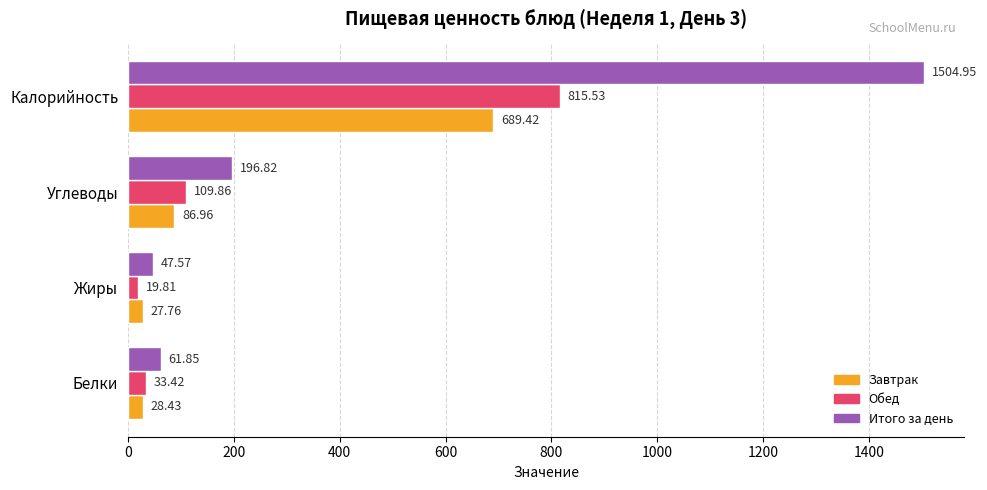

What is the average value of the Завтрак series?

208.1